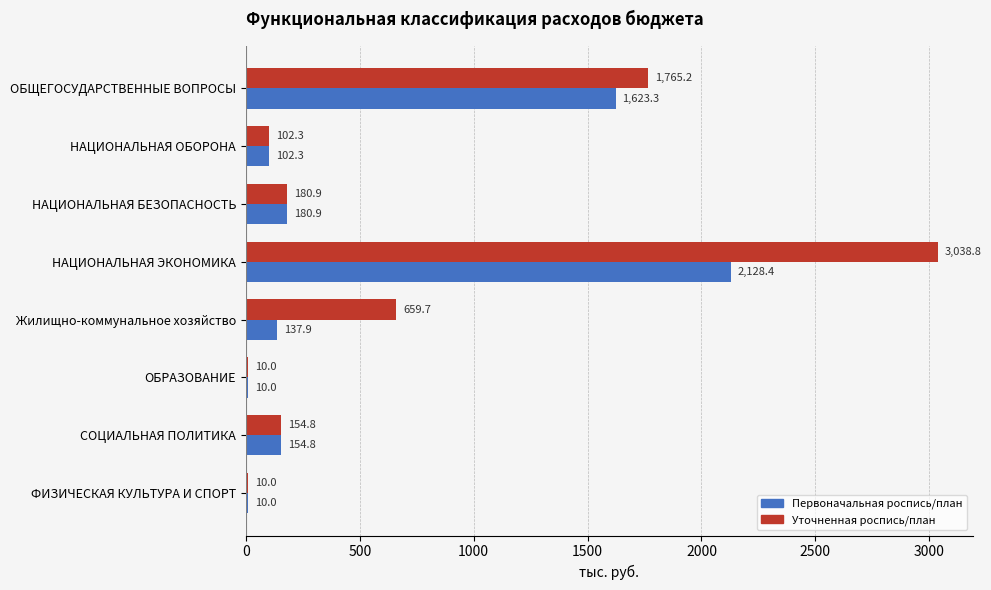

The value of Уточненная роспись/план at НАЦИОНАЛЬНАЯ ЭКОНОМИКА is 3038.8. True or false?

True